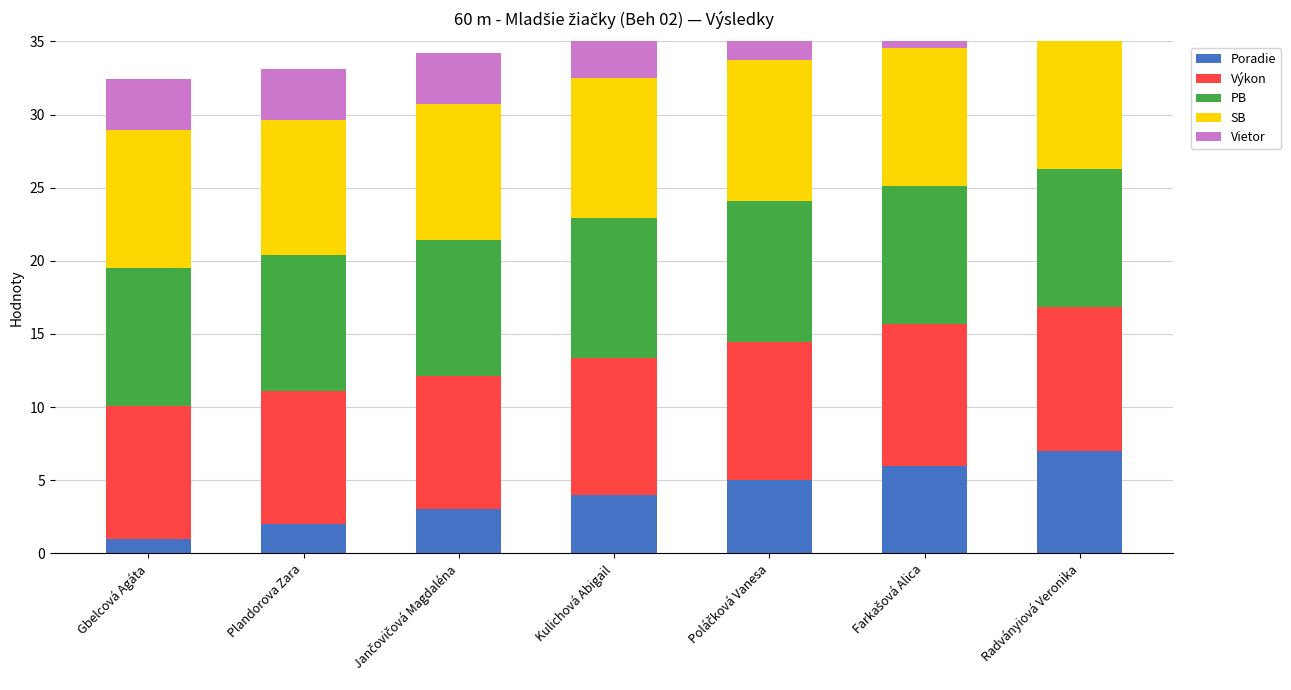

Reading left to right, transcribe all the data shown in this chart.

Poradie: Gbelcová Agáta=1.0	Plandorova Zara=2.0	Jančovičová Magdaléna=3.0	Kulichová Abigail=4.0	Poláčková Vanesa=5.0	Farkašová Alica=6.0	Radványiová Veronika=7.0
Výkon: Gbelcová Agáta=9.1	Plandorova Zara=9.1	Jančovičová Magdaléna=9.1	Kulichová Abigail=9.4	Poláčková Vanesa=9.4	Farkašová Alica=9.7	Radványiová Veronika=9.8
PB: Gbelcová Agáta=9.4	Plandorova Zara=9.2	Jančovičová Magdaléna=9.3	Kulichová Abigail=9.6	Poláčková Vanesa=9.6	Farkašová Alica=9.4	Radványiová Veronika=9.4
SB: Gbelcová Agáta=9.4	Plandorova Zara=9.2	Jančovičová Magdaléna=9.3	Kulichová Abigail=9.6	Poláčková Vanesa=9.6	Farkašová Alica=9.4	Radványiová Veronika=9.4
Vietor: Gbelcová Agáta=3.5	Plandorova Zara=3.5	Jančovičová Magdaléna=3.5	Kulichová Abigail=3.5	Poláčková Vanesa=3.5	Farkašová Alica=3.5	Radványiová Veronika=3.5